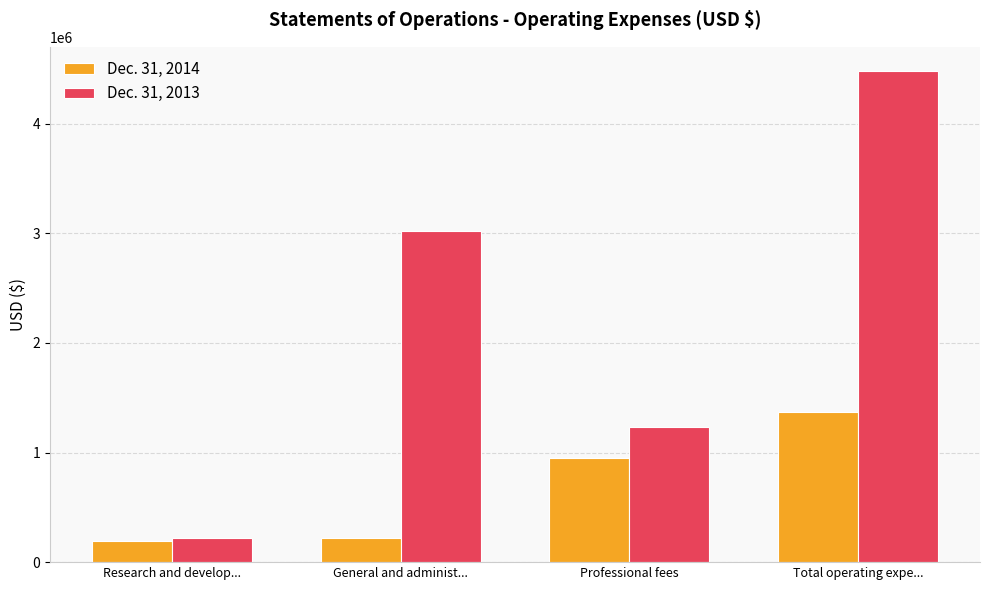

Reading left to right, transcribe all the data shown in this chart.

Dec. 31, 2014: Research and develop...=196179	General and administ...=223434	Professional fees=949319	Total operating expe...=1368932
Dec. 31, 2013: Research and develop...=217350	General and administ...=3024108	Professional fees=1235270	Total operating expe...=4476728